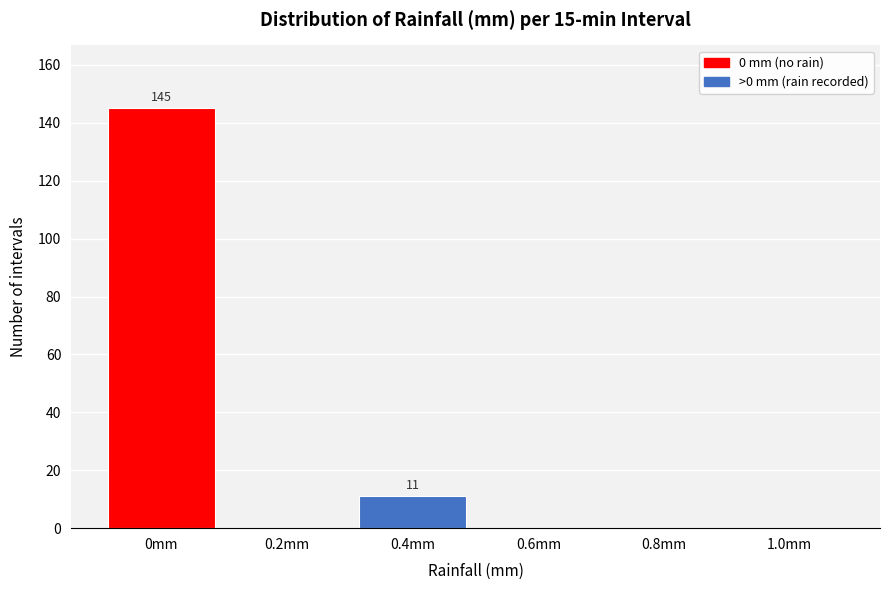

Reading left to right, list all the values displayed in this chart.

0mm=145	0.2mm=0	0.4mm=11	0.6mm=0	0.8mm=0	1.0mm=0